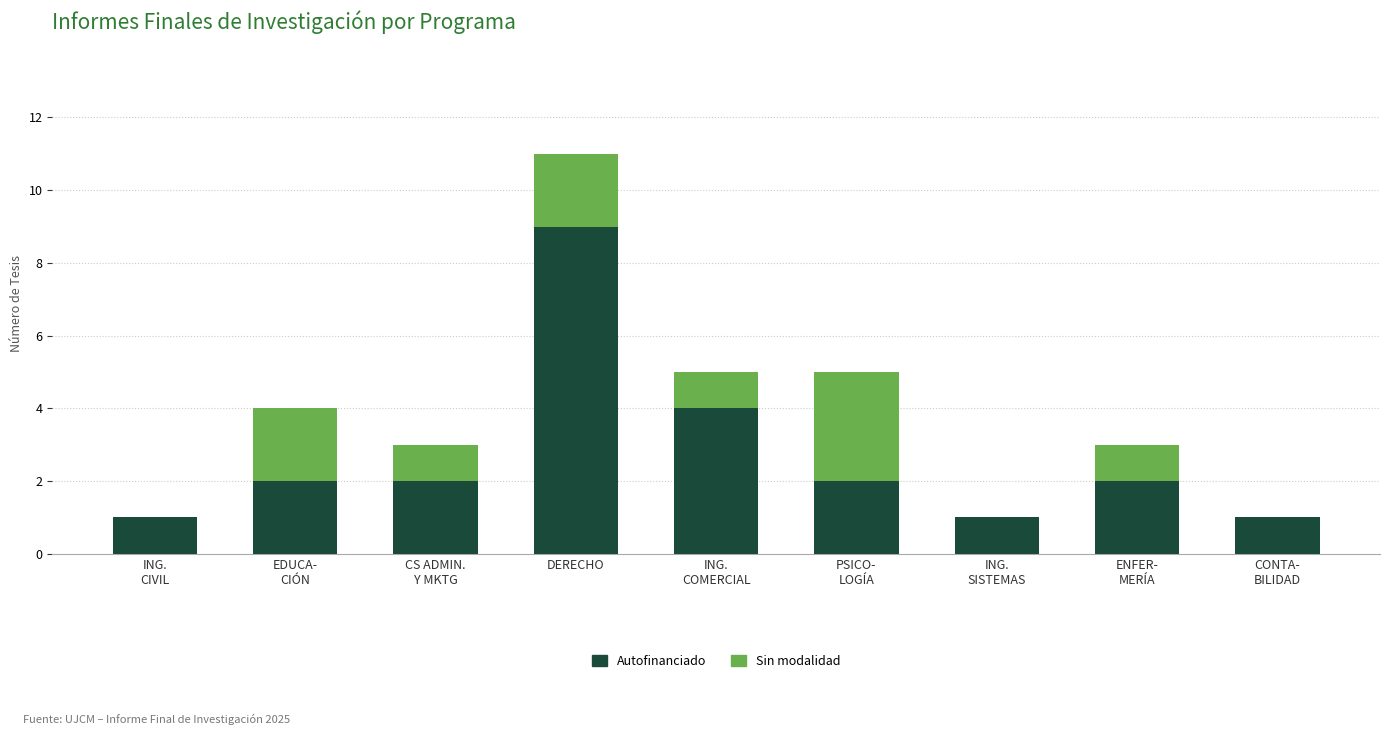

What is the average value of the Autofinanciado series?

3